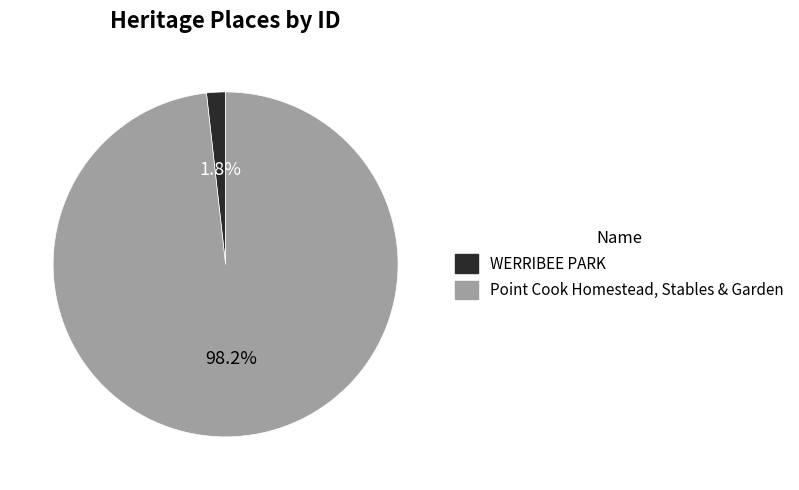

Count the number of slices in the pie.

2